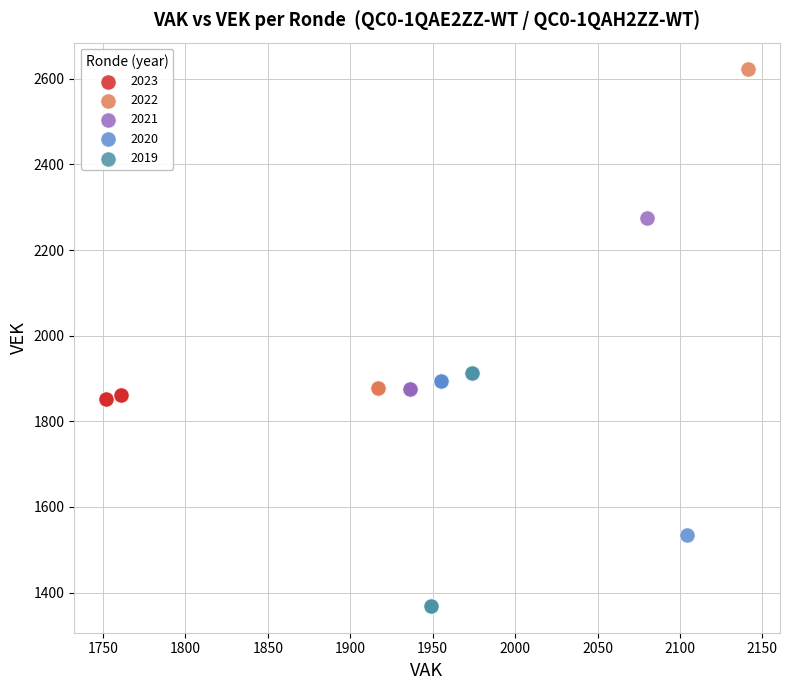

Which series contains the highest Y value?

2022